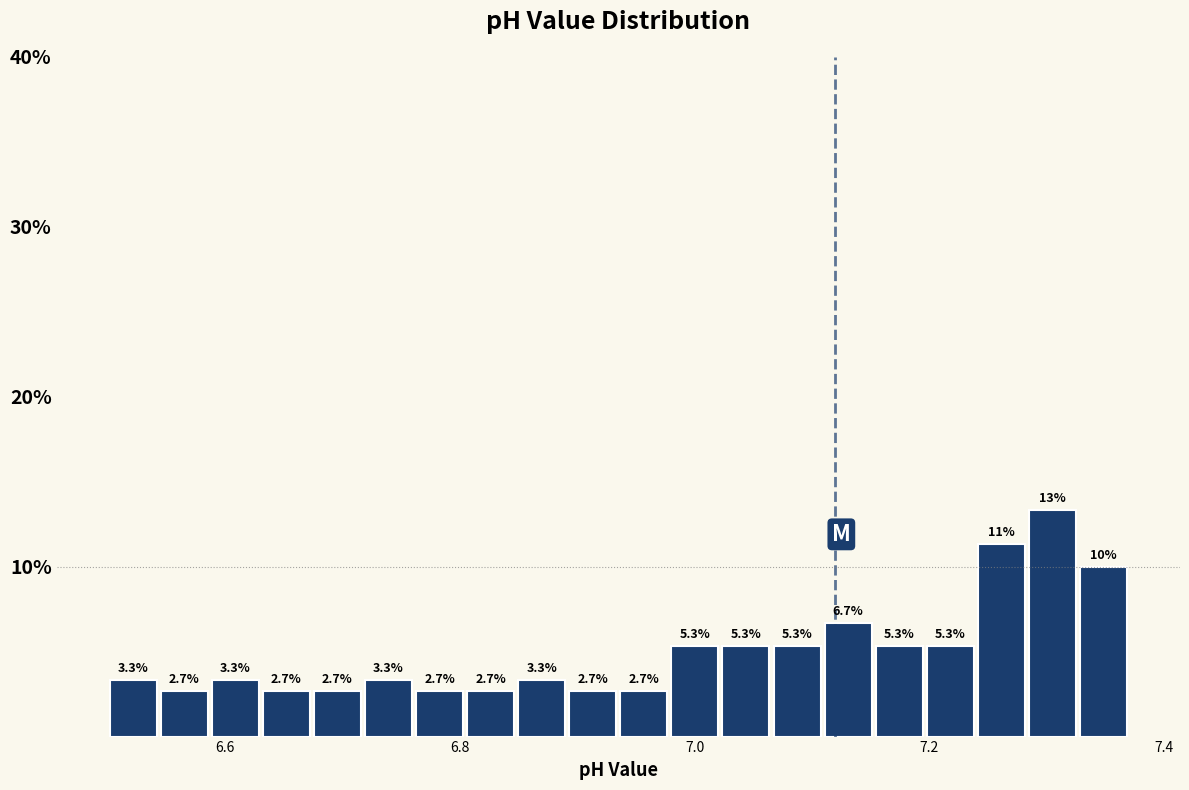

Around what value on the x-axis is the tallest bar? Give the approximate position of its centre, as read against the axis.

7.30